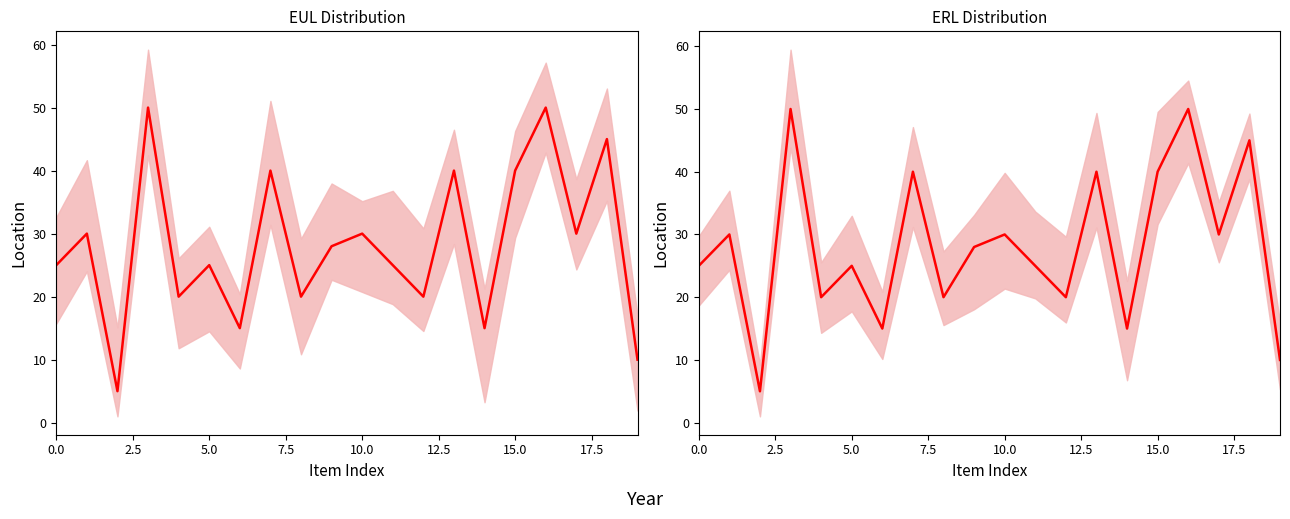

The value of EUL at 16 is 12. True or false?

False